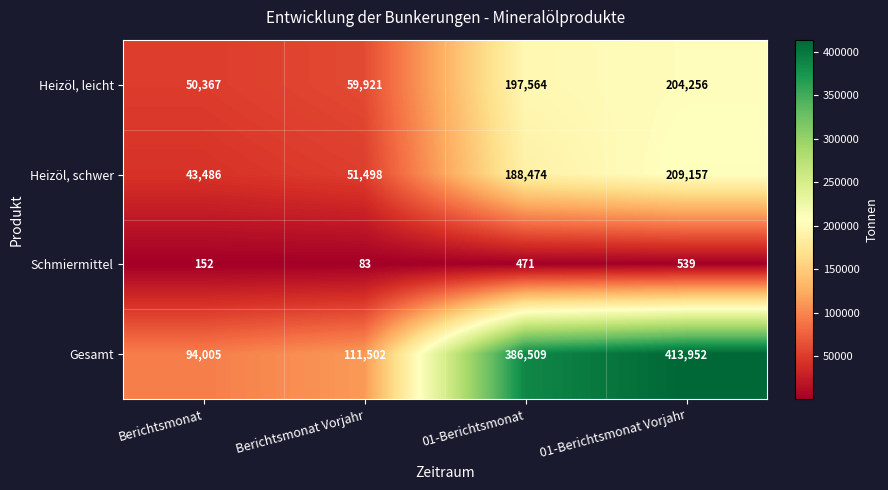

Which series has the widest spread of values?

Gesamt